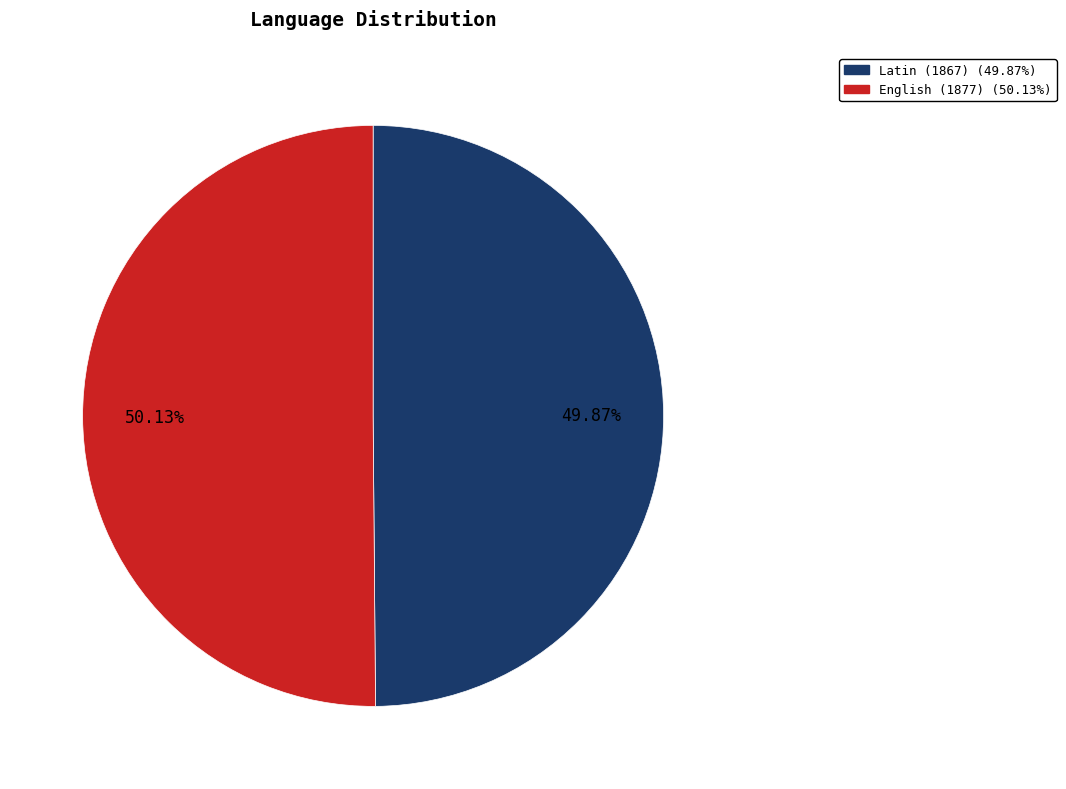

What percentage is the English slice, to the nearest percent?

50%